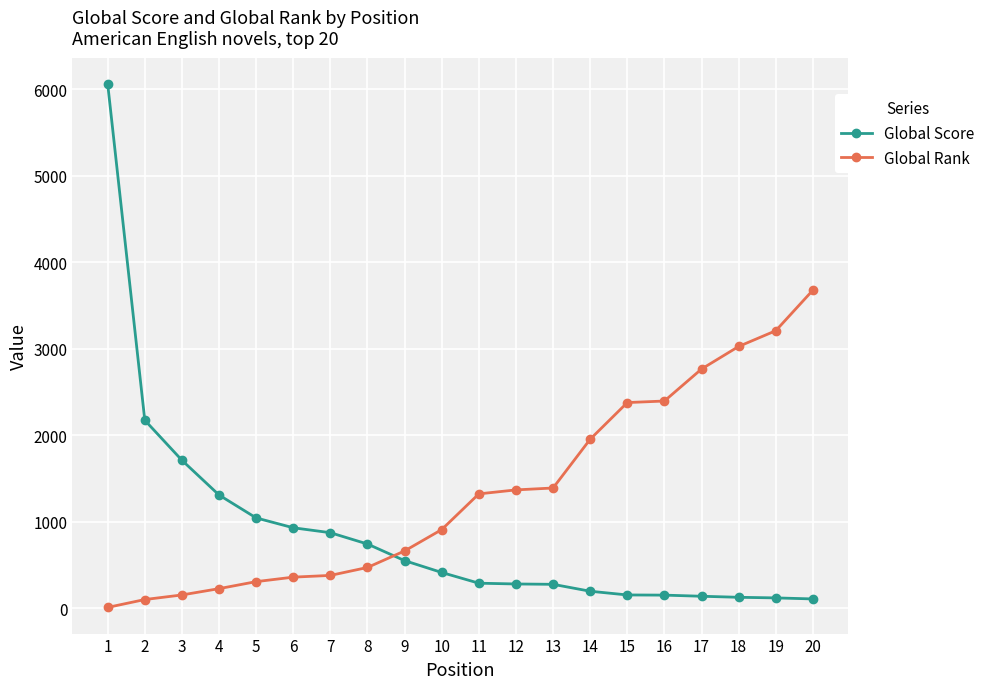

List the series in order of their peak value, highest first.

Global Score, Global Rank